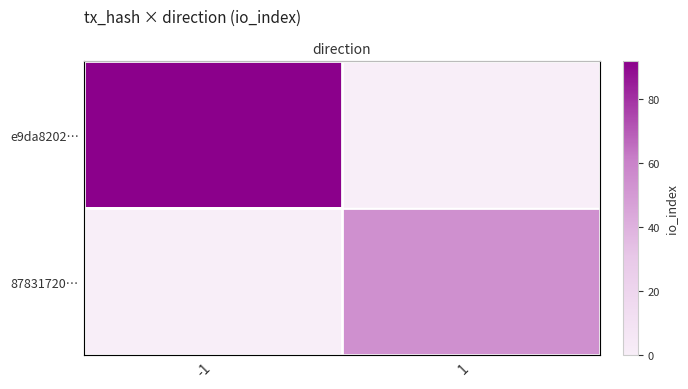

At which category does the chart reach its minimum across all series?

1